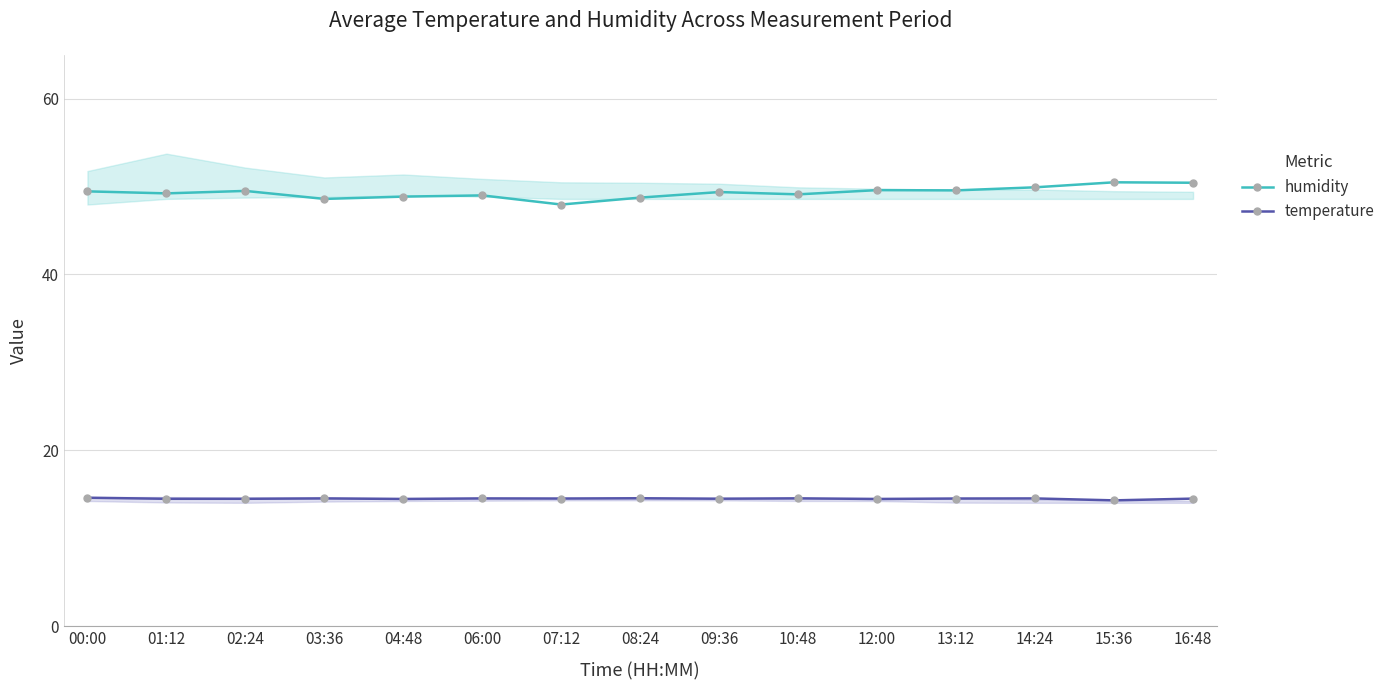

Rank the series by their maximum value, from lowest to highest.

temperature, humidity